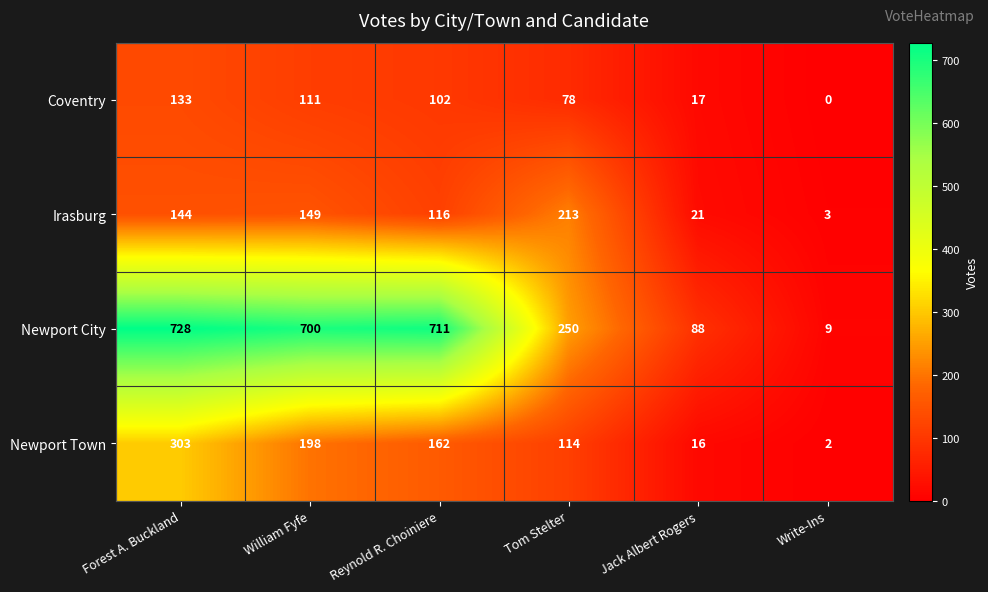

What is the sum of the Coventry values at Reynold R. Choiniere and Write-Ins?

102